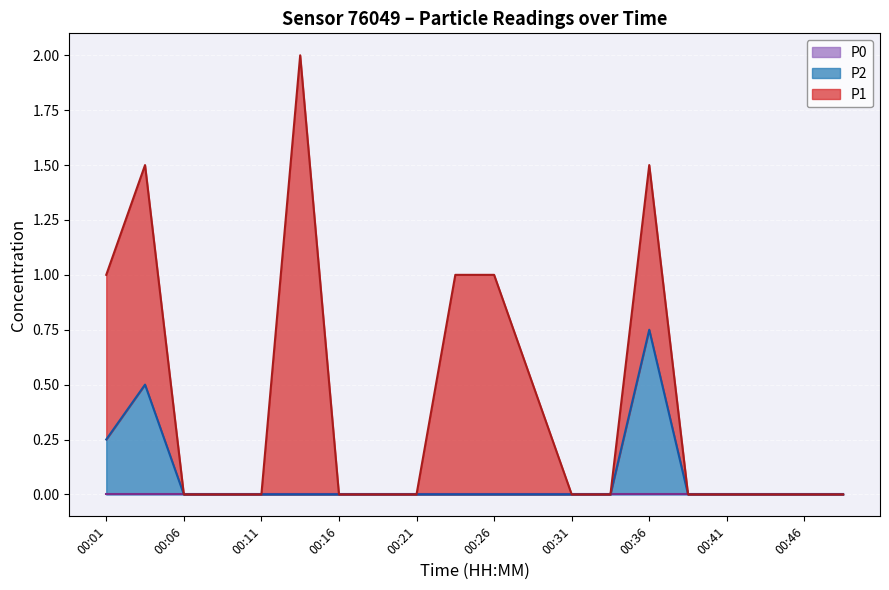

List the series in order of their overall mean, lowest first.

P0, P2, P1